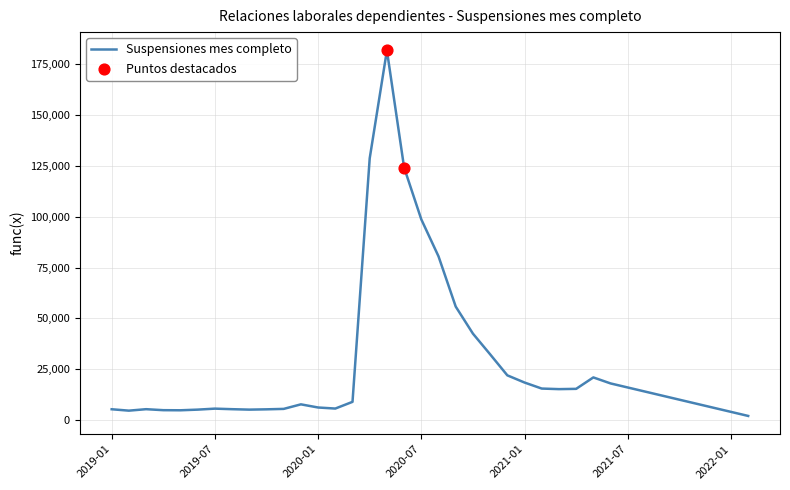

What is the difference between the maximum and minimum values?

179895